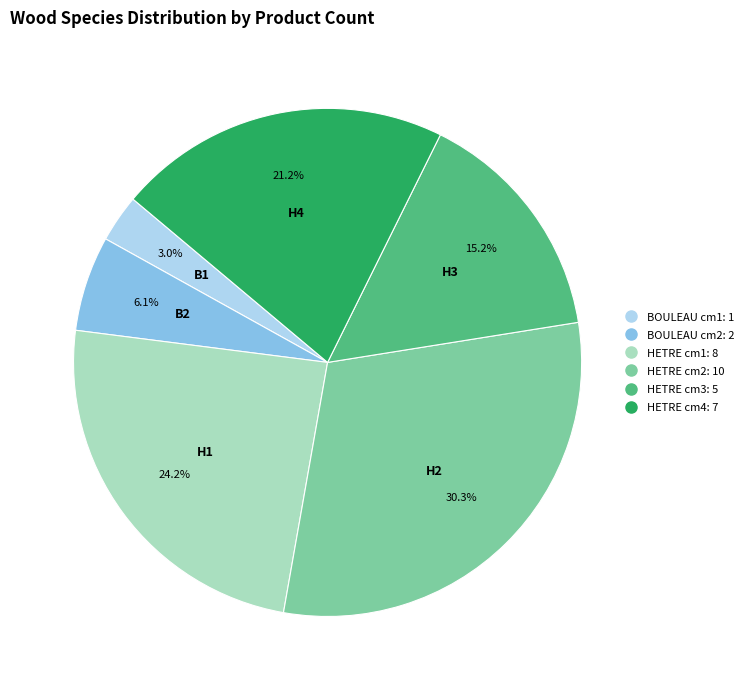

Is there a majority slice in this chart?

No